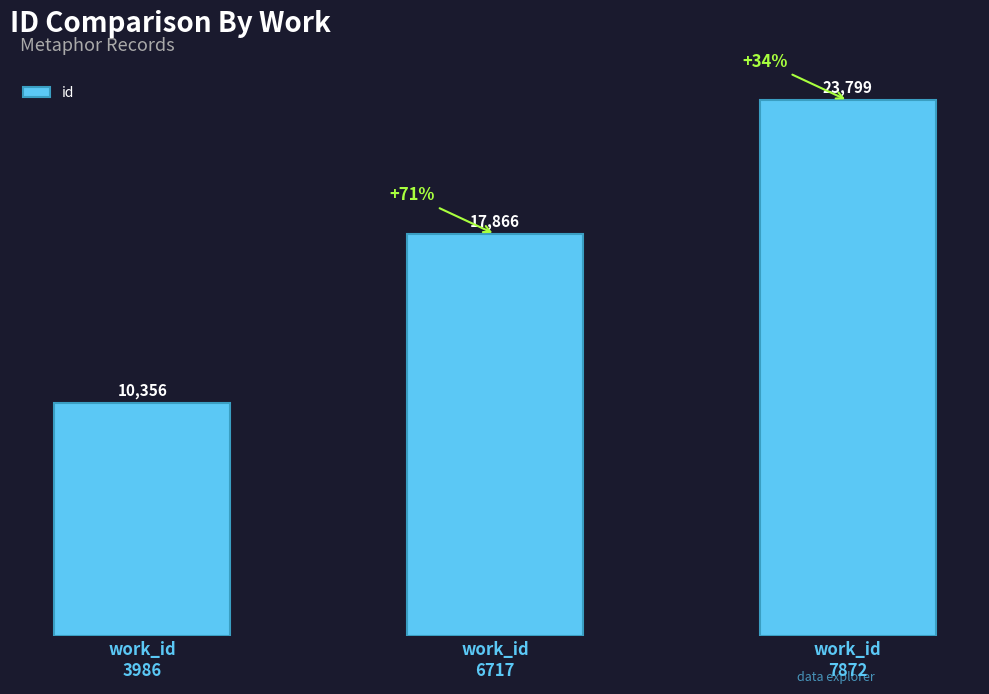

What is the sum of the values at work_id
6717 and work_id
7872?

41665